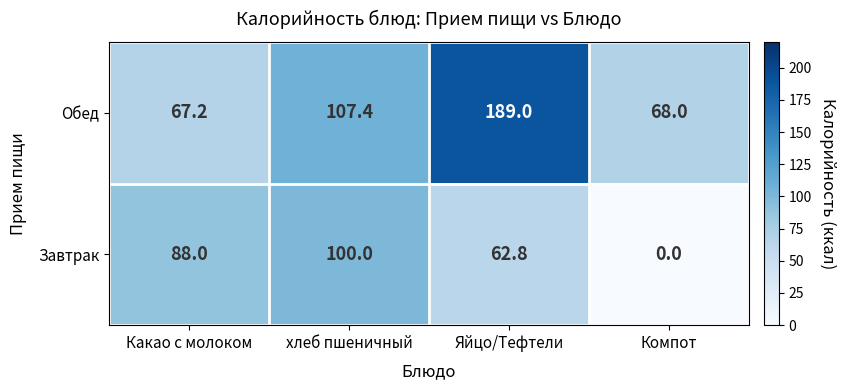

At which category is the sum across all series the highest?

Яйцо/Тефтели